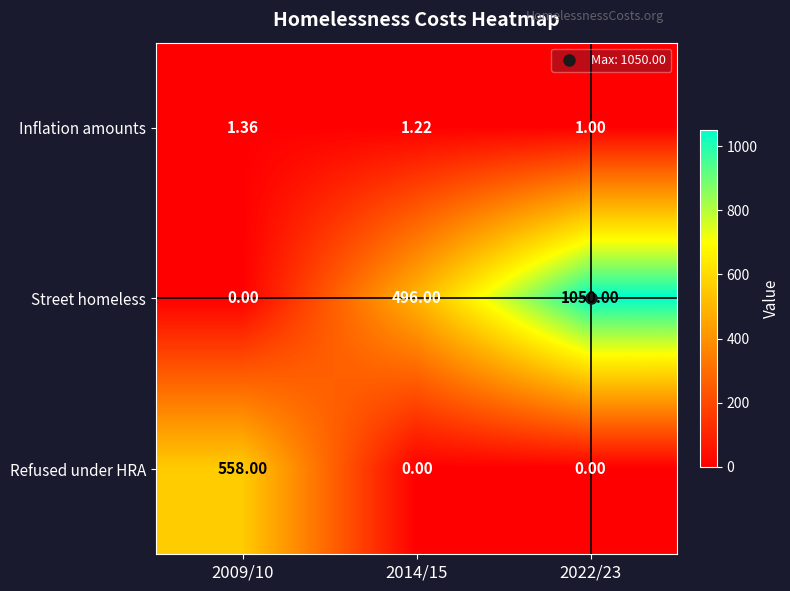

Rank the series by their maximum value, from lowest to highest.

Inflation amounts, Refused under HRA, Street homeless